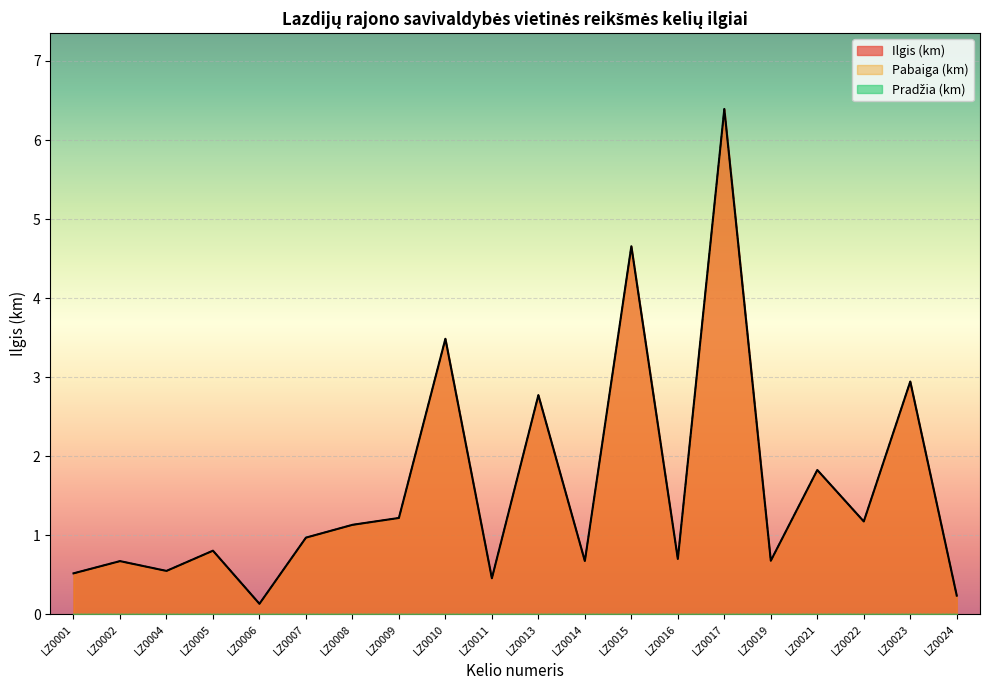

Reading right to left, what are all the values shown in this chart?

Ilgis (km): LZ0024=0.2	LZ0023=2.9	LZ0022=1.2	LZ0021=1.8	LZ0019=0.7	LZ0017=6.4	LZ0016=0.7	LZ0015=4.7	LZ0014=0.7	LZ0013=2.8	LZ0011=0.5	LZ0010=3.5	LZ0009=1.2	LZ0008=1.1	LZ0007=1.0	LZ0006=0.1	LZ0005=0.8	LZ0004=0.5	LZ0002=0.7	LZ0001=0.5
Pabaiga (km): LZ0024=0.2	LZ0023=2.9	LZ0022=1.2	LZ0021=1.8	LZ0019=0.7	LZ0017=6.4	LZ0016=0.7	LZ0015=4.7	LZ0014=0.7	LZ0013=2.8	LZ0011=0.5	LZ0010=3.5	LZ0009=1.2	LZ0008=1.1	LZ0007=1.0	LZ0006=0.1	LZ0005=0.8	LZ0004=0.5	LZ0002=0.7	LZ0001=0.5